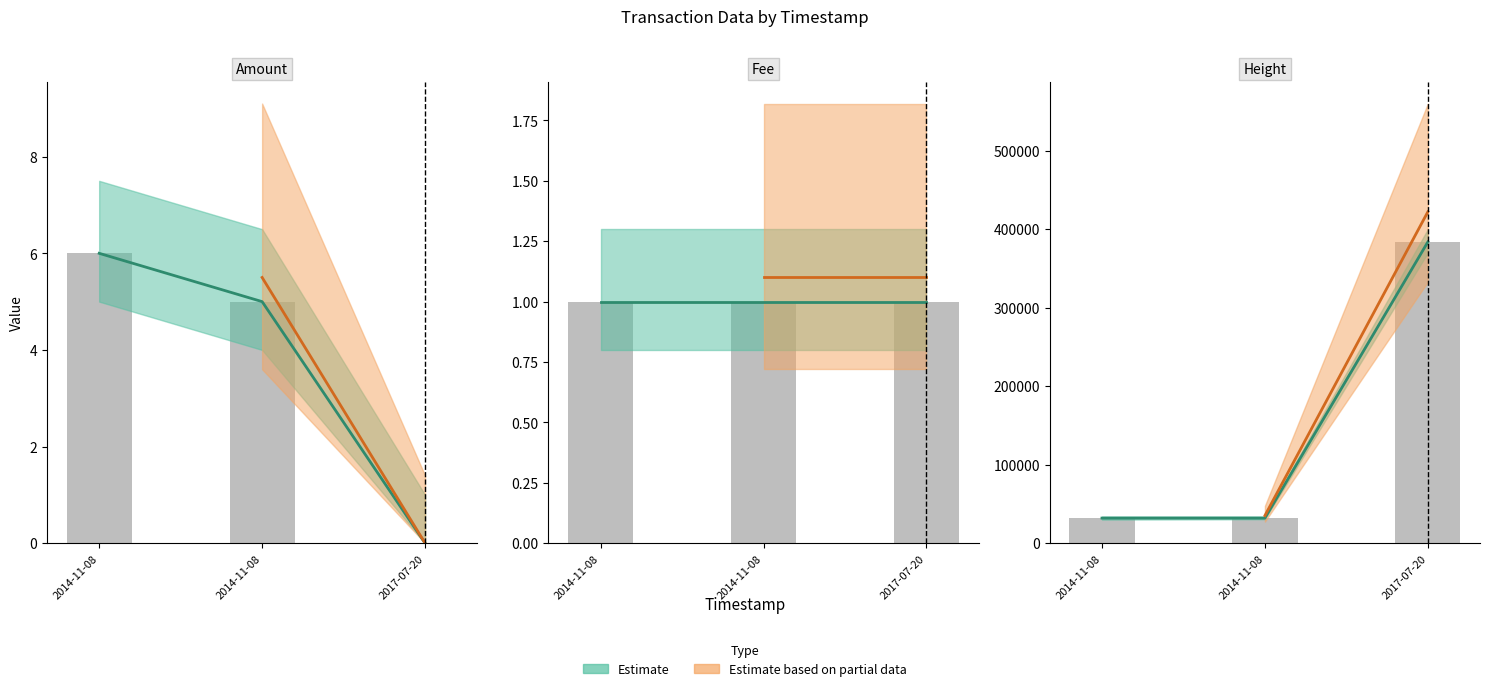

How many groups of bars are there?

3